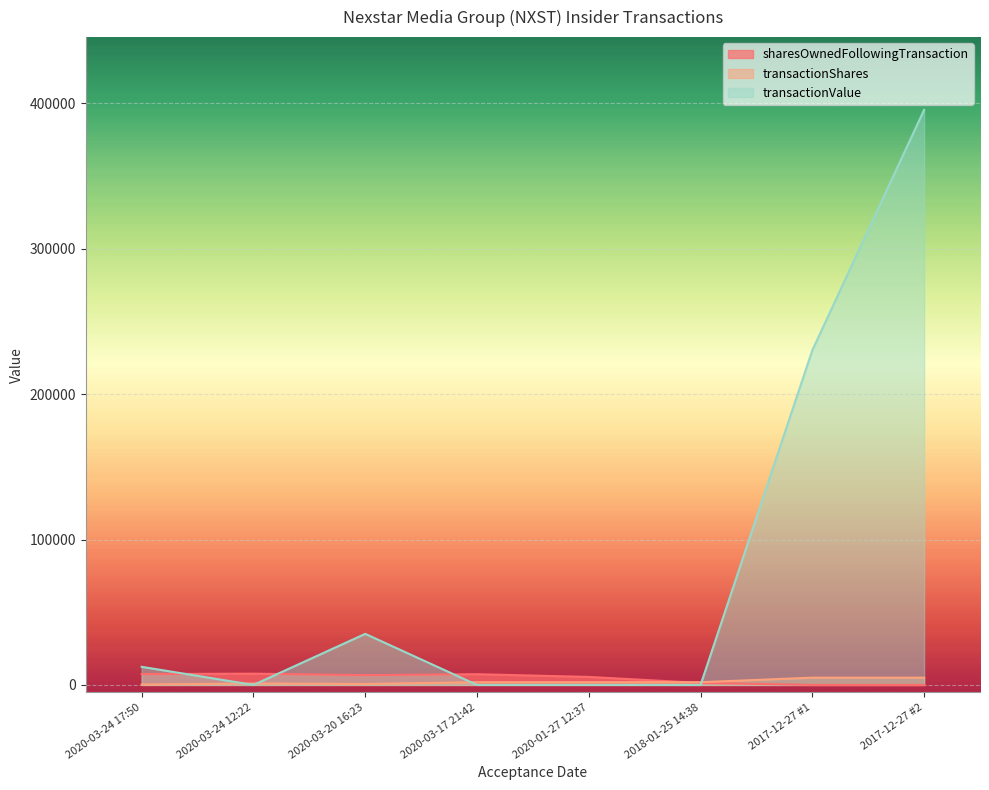

The value of transactionShares at 2020-03-24 12:22 is 1000. True or false?

True